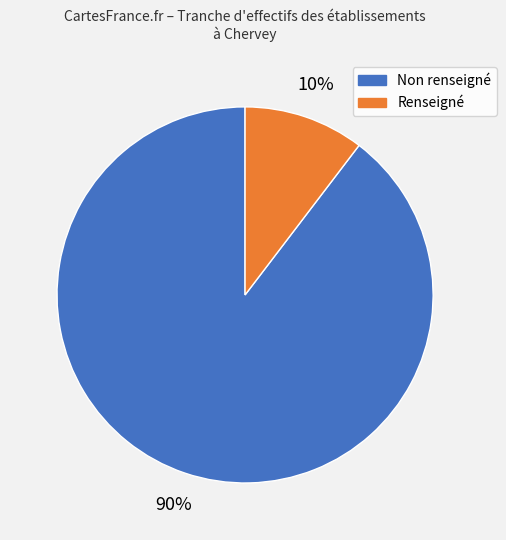

Count the number of slices in the pie.

2